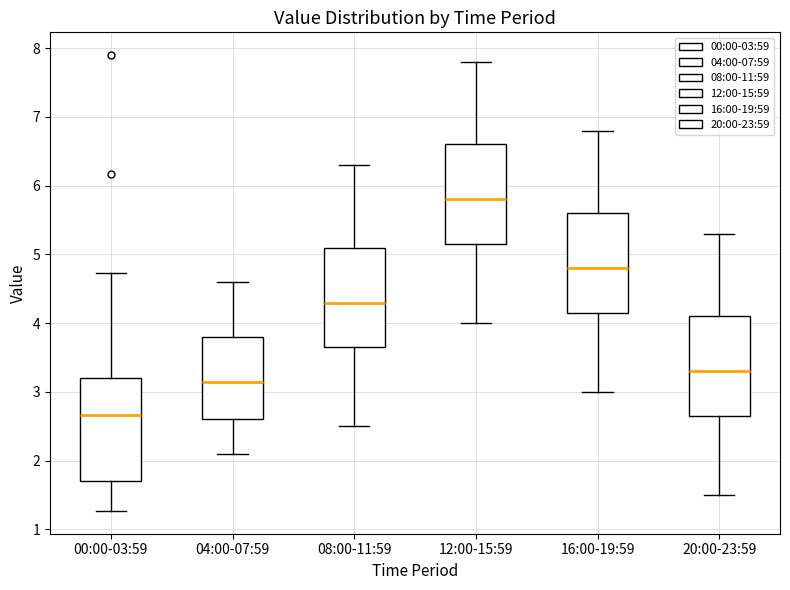

Reading left to right, transcribe this box plot: for each box, give where its median line is, the range the box spans, and where its two whiskers end, as read against the y-axis. The values are not printed on the chart, so give them approximately, as read against the axis.

00:00-03:59: median 2.7, box 1.7 to 3.2, whiskers 1.3 to 4.7
04:00-07:59: median 3.2, box 2.6 to 3.8, whiskers 2.1 to 4.6
08:00-11:59: median 4.3, box 3.7 to 5.1, whiskers 2.5 to 6.3
12:00-15:59: median 5.8, box 5.2 to 6.6, whiskers 4.0 to 7.8
16:00-19:59: median 4.8, box 4.2 to 5.6, whiskers 3.0 to 6.8
20:00-23:59: median 3.3, box 2.7 to 4.1, whiskers 1.5 to 5.3